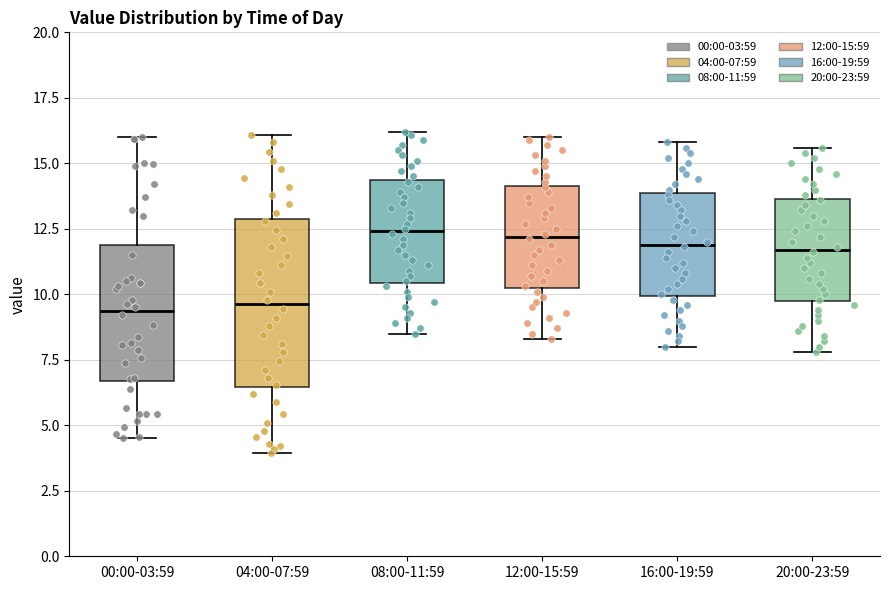

Reading left to right, read every box against the y-axis: the position of its median line, the range the box covers, and the ends of its whiskers. The values are not printed on the chart, so give them approximately, as read against the axis.

00:00-03:59: median 9.5, box 6.5 to 12.0, whiskers 4.5 to 16.0
04:00-07:59: median 9.5, box 6.5 to 13.0, whiskers 4.0 to 16.0
08:00-11:59: median 12.5, box 10.5 to 14.5, whiskers 8.5 to 16.0
12:00-15:59: median 12.0, box 10.5 to 14.0, whiskers 8.5 to 16.0
16:00-19:59: median 12.0, box 10.0 to 14.0, whiskers 8.0 to 16.0
20:00-23:59: median 11.5, box 10.0 to 13.5, whiskers 8.0 to 15.5